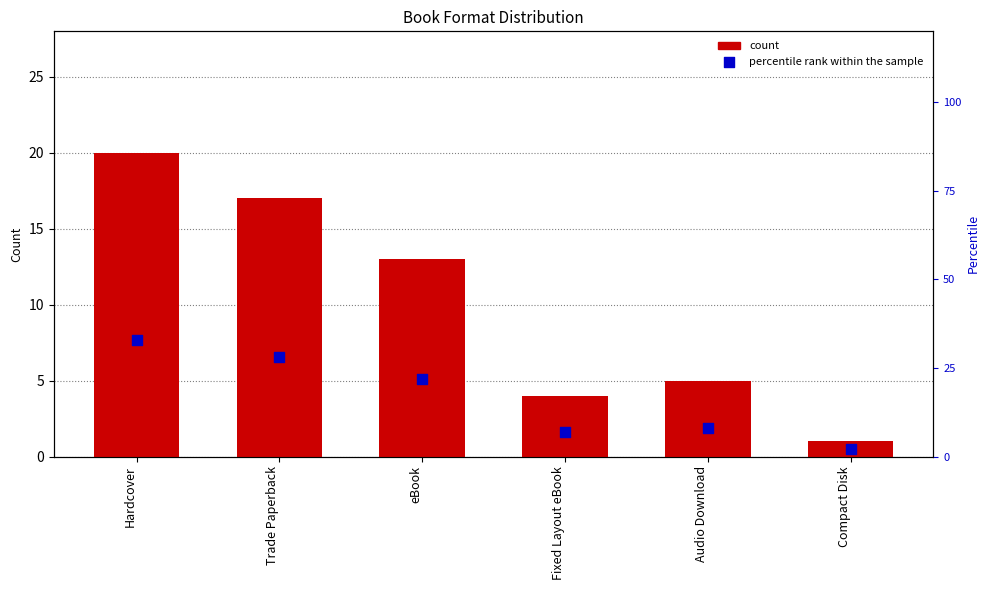

Which series contains the highest Y value?

percentile rank within the sample